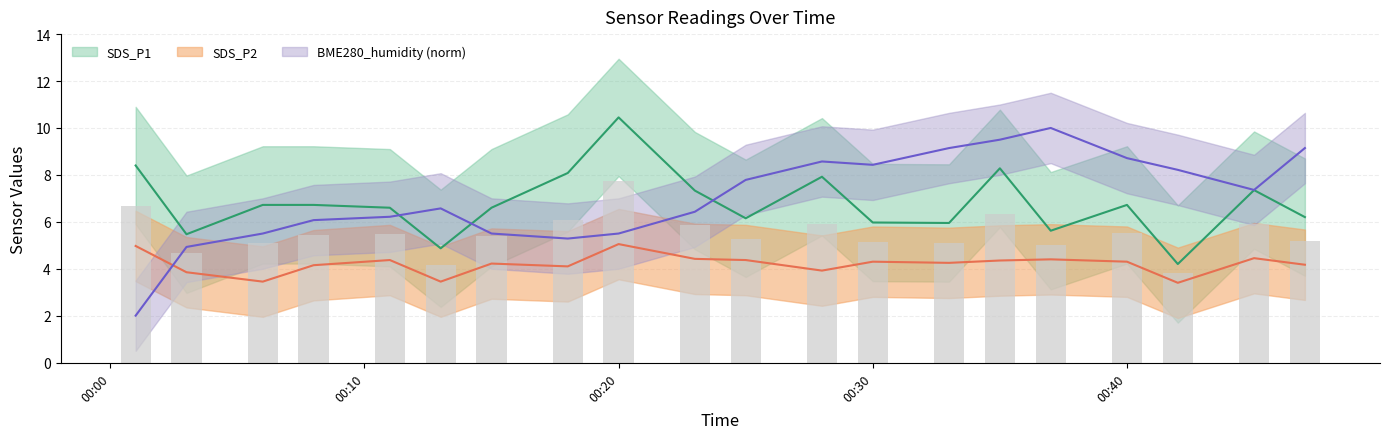

At which label is BME280_humidity closest to 6?

2021/11/19 00:08